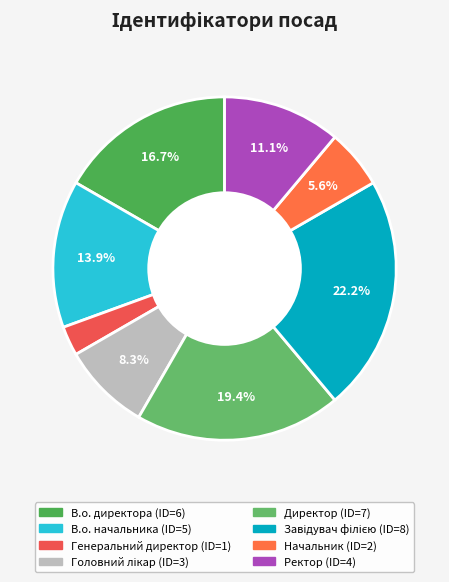

What is the change in value from В.о. директора to Начальник?

-4